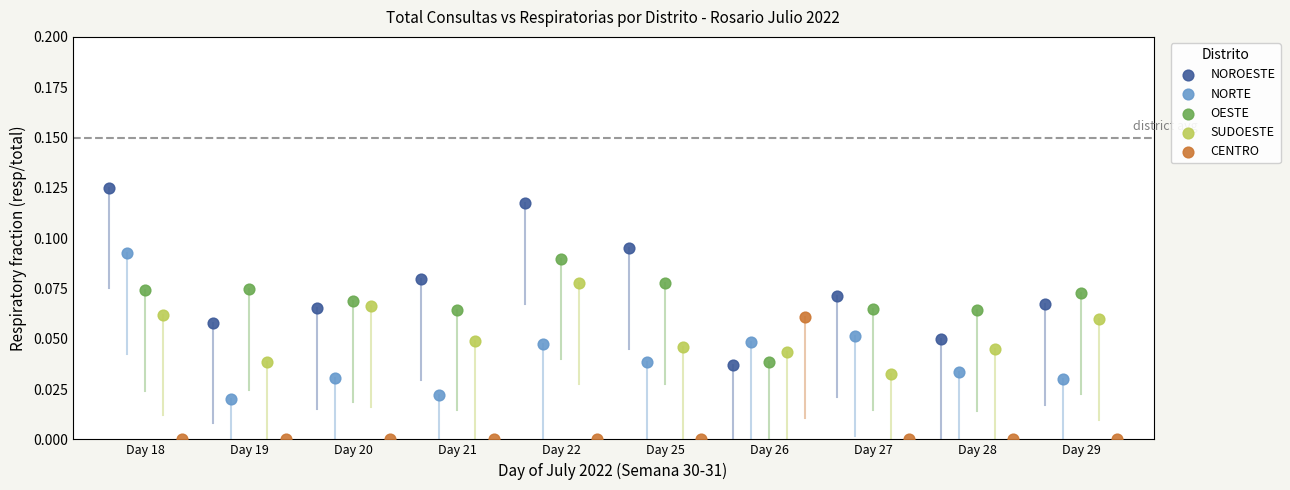

Which series contains the highest Y value?

NOROESTE